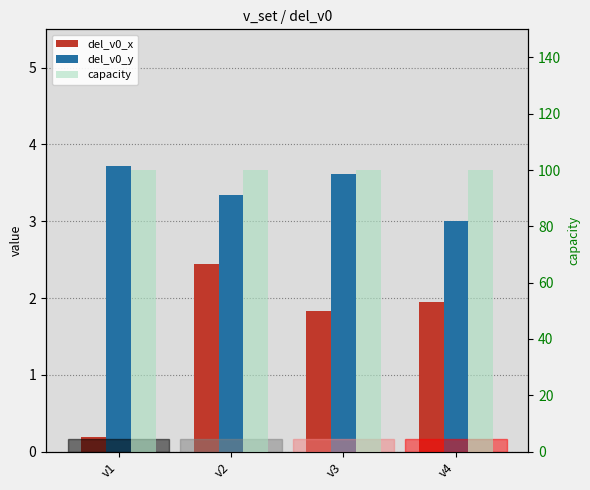

Rank the series at v2 from lowest to highest value.

del_v0_x, del_v0_y, capacity